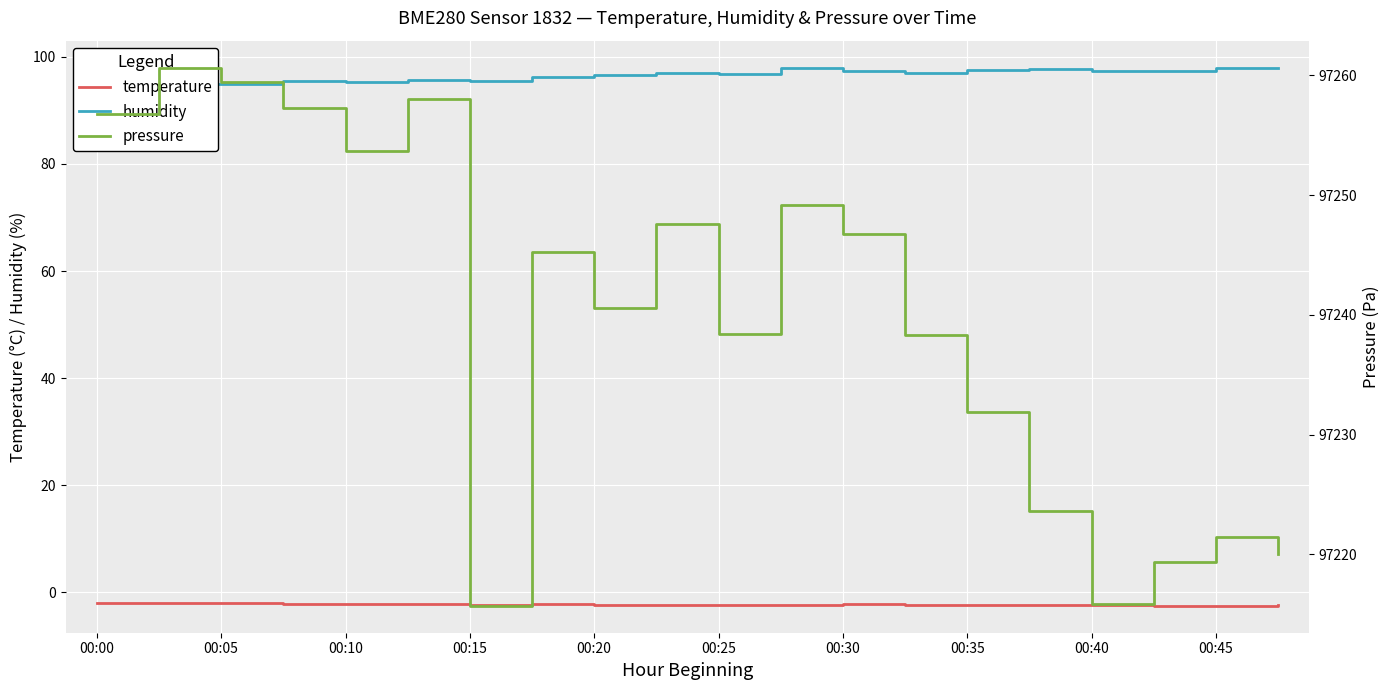

The temperature series shows -2.1 at 00:15. True or false?

True